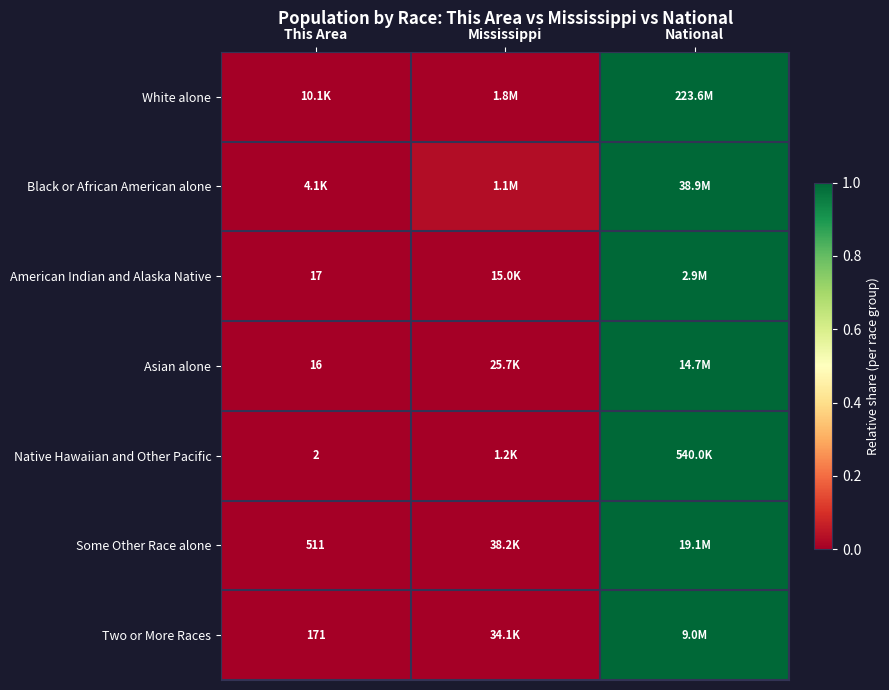

Is the value of American Indian and Alaska Native at This Area greater than the value of Some Other Race alone at This Area?

No